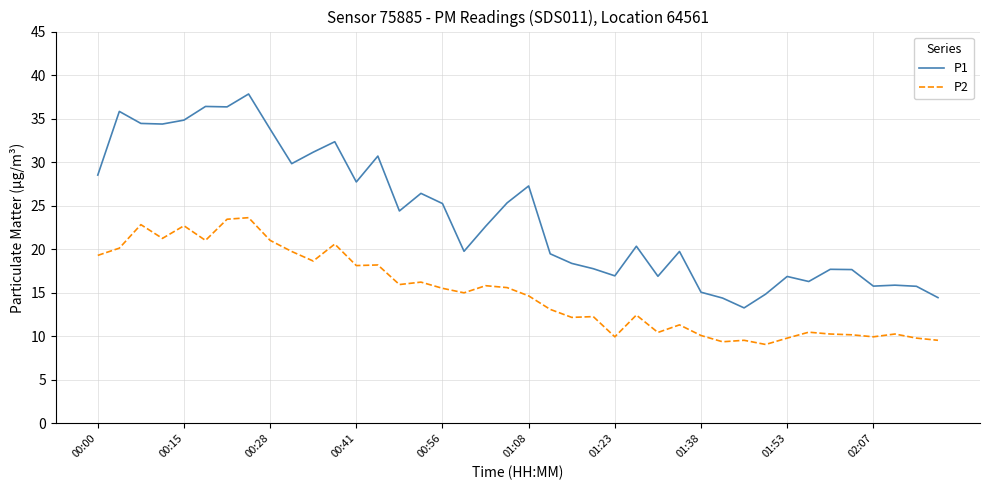

Rank the series by their average value, from highest to lowest.

P1, P2